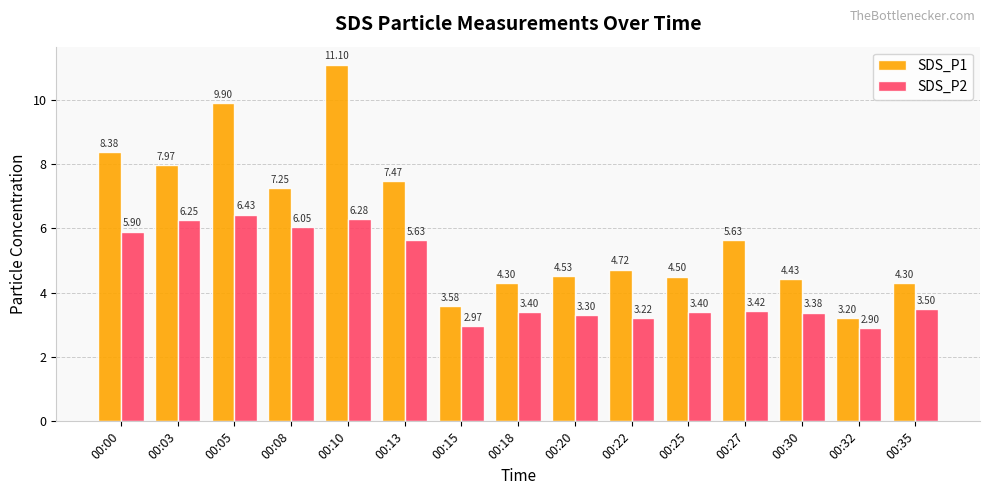

What is the difference between the SDS_P1 values at 00:25 and 00:27?

1.1